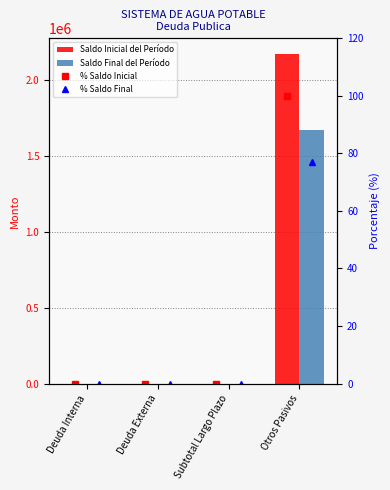

What is the greatest value displayed?

2165588.5